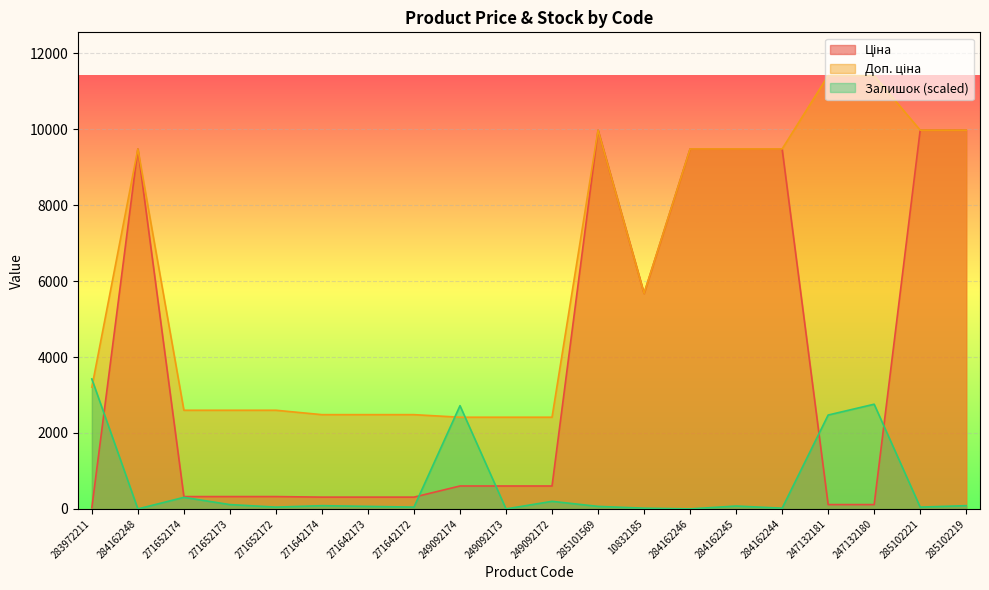

Which has a higher value, 285101569 or 249092172?

285101569